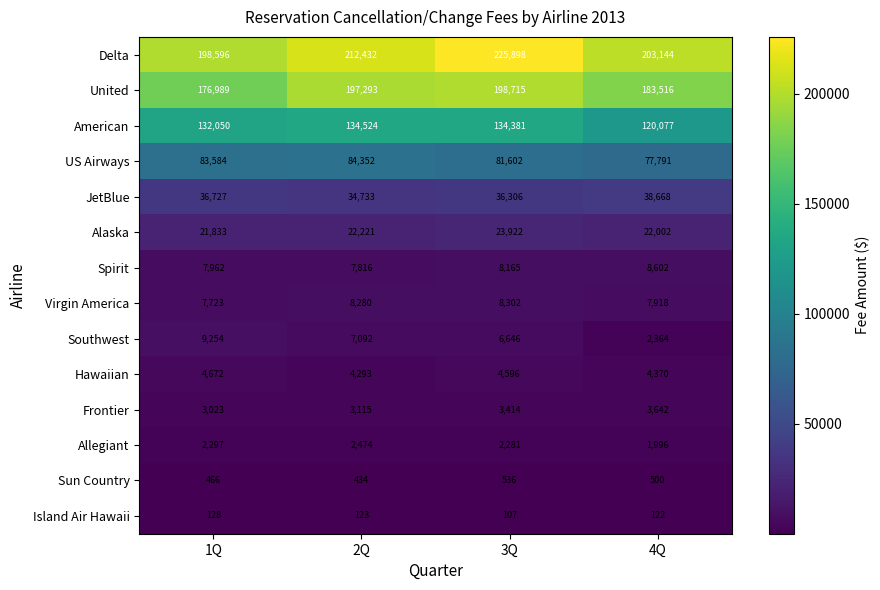

What is the sum of the Spirit values at 3Q and 1Q?

16127